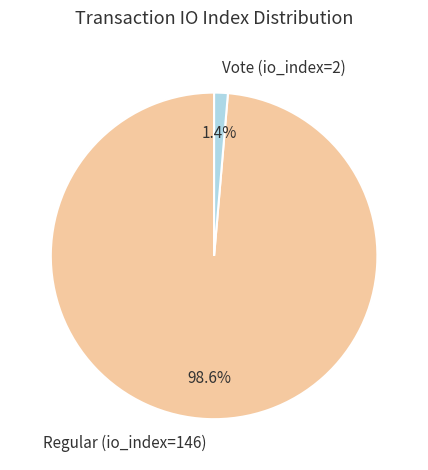

Is the sum of Vote (io_index=2) and Regular (io_index=146) greater than half?

Yes